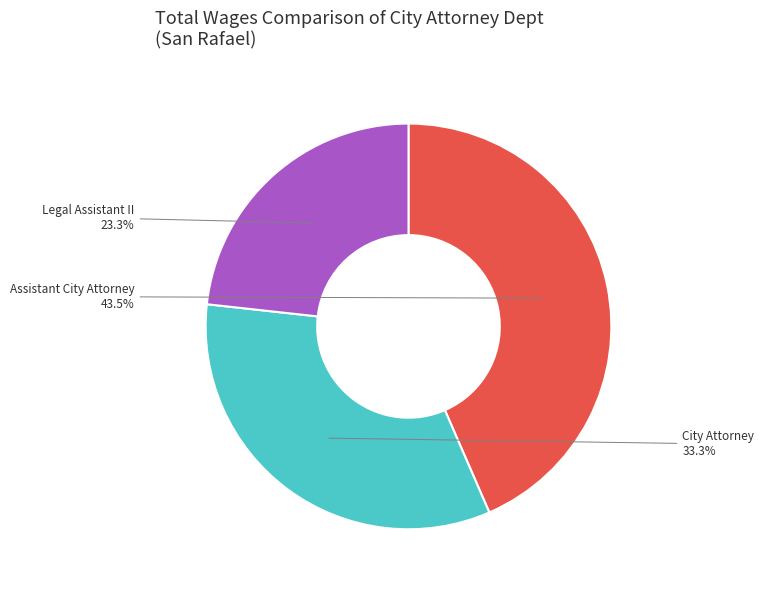

How many slices are in this pie chart?

3